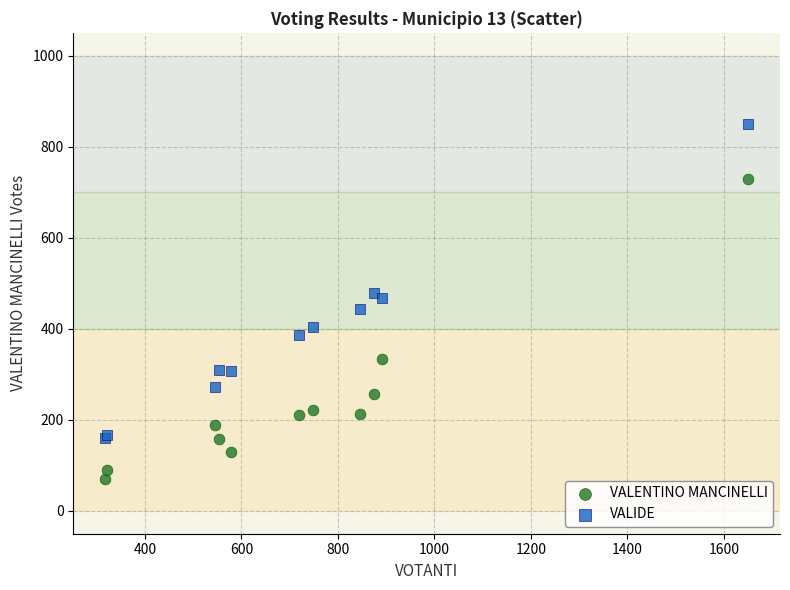

Which series contains the highest Y value?

VALIDE